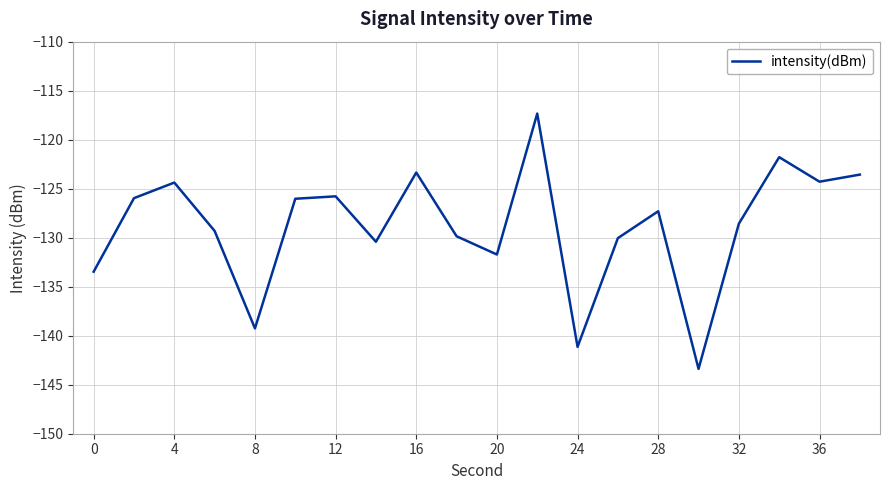

What is the average value?

-128.8